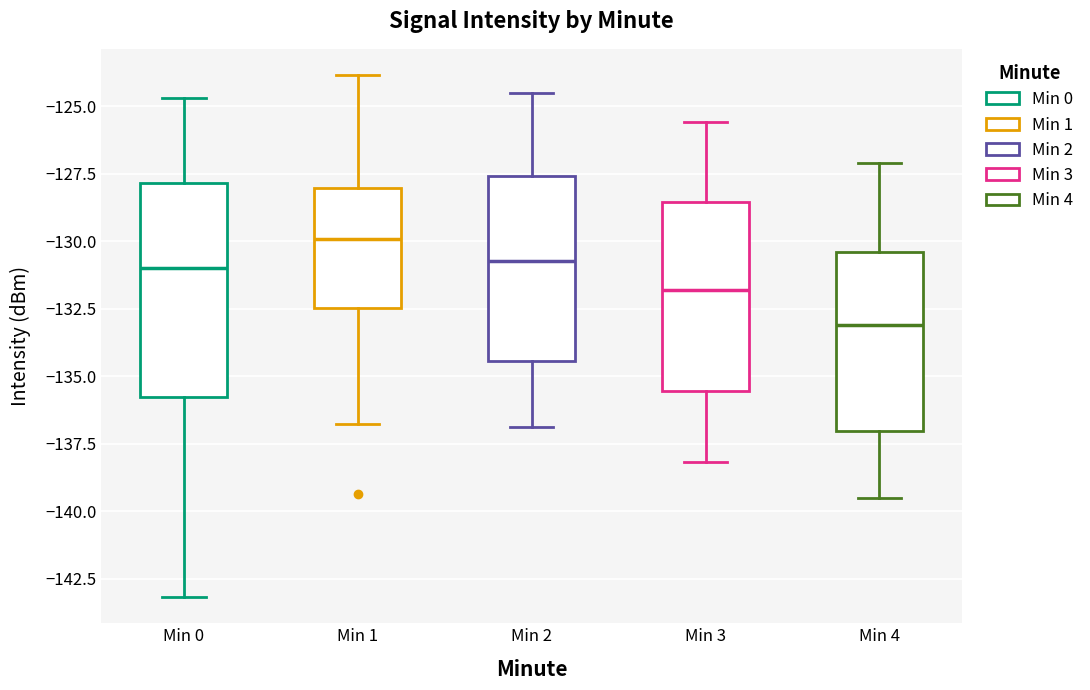

Where is the lower edge of the box for Min 1 on the y-axis? The values are not printed on the chart, so give them approximately, as read against the axis.

-132.5